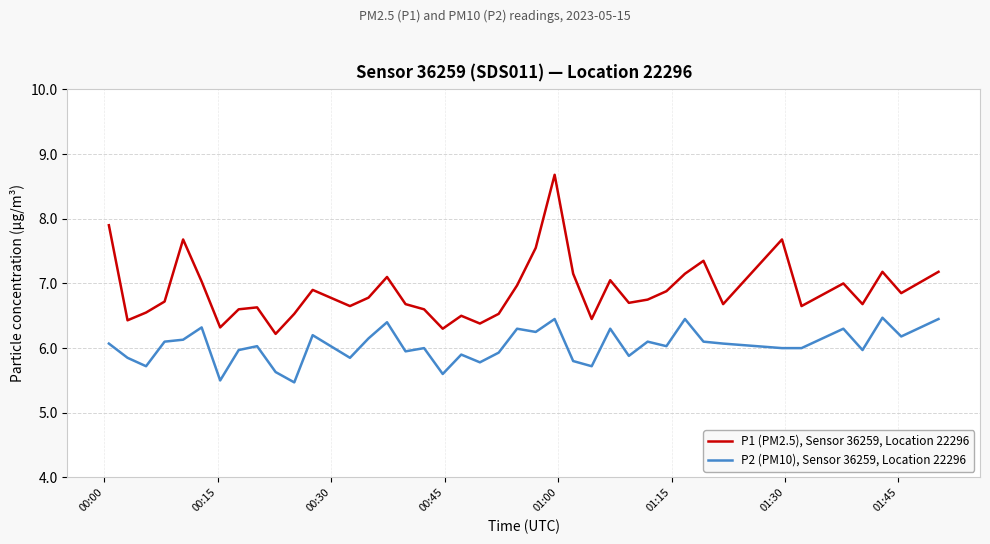

True or false: P2 (PM10), Sensor 36259, Location 22296 and P1 (PM2.5), Sensor 36259, Location 22296 intersect in this chart.

False